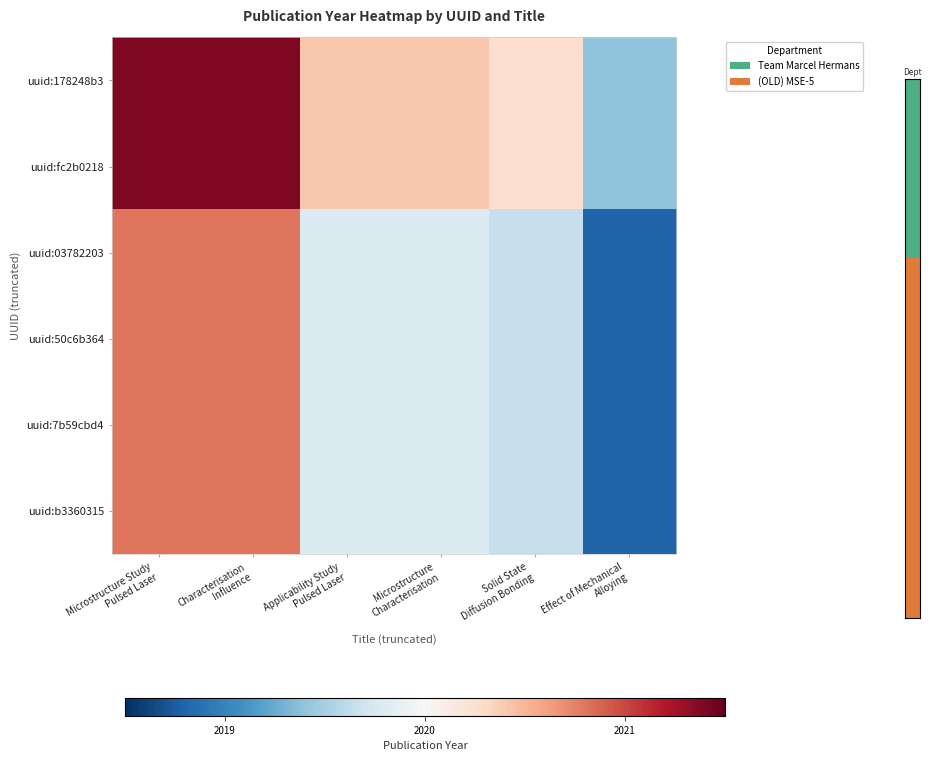

At which category is the sum across all series the highest?

Microstructure Study
Pulsed Laser